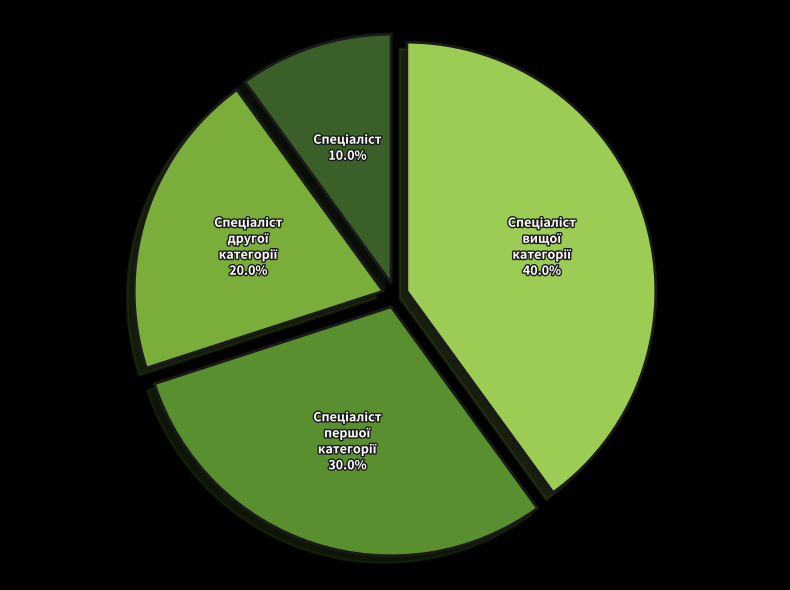

Is there any slice that represents more than half of the pie?

No